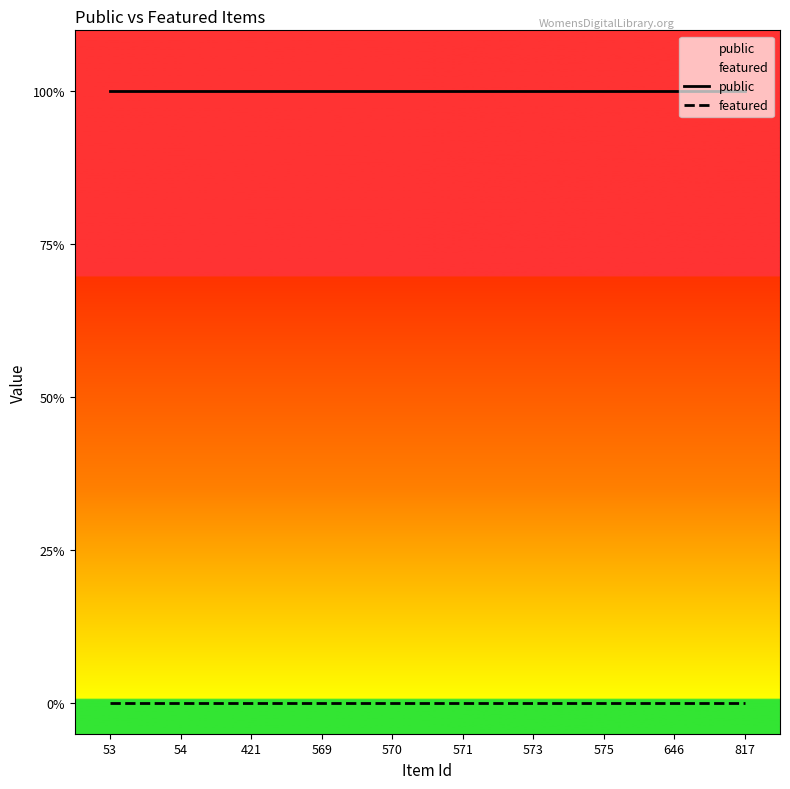

True or false: public and featured intersect in this chart.

False